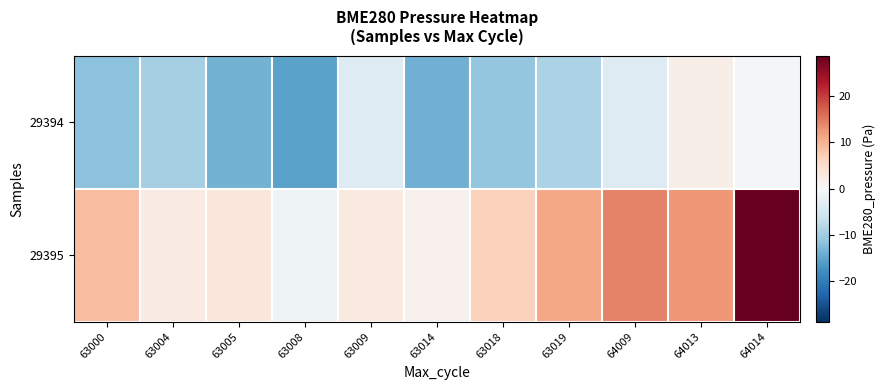

Reading right to left, what are all the values shown in this chart?

29394: 64014=-0.4	64013=1.7	64009=-3.7	63019=-9.1	63018=-11.2	63014=-13.9	63009=-3.8	63008=-15.4	63005=-13.7	63004=-9.6	63000=-11.8
29395: 64014=28.8	64013=12.6	64009=14.2	63019=11.2	63018=6.6	63014=1.2	63009=2.9	63008=-1.1	63005=3.2	63004=2.4	63000=8.9